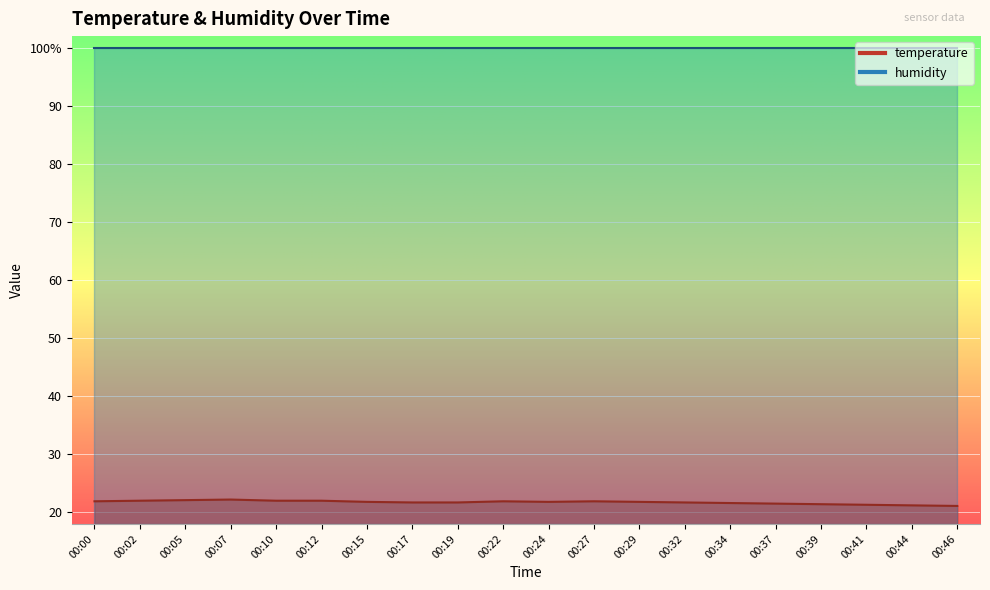

Is it true that the value at 00:02 is 33.6?

False